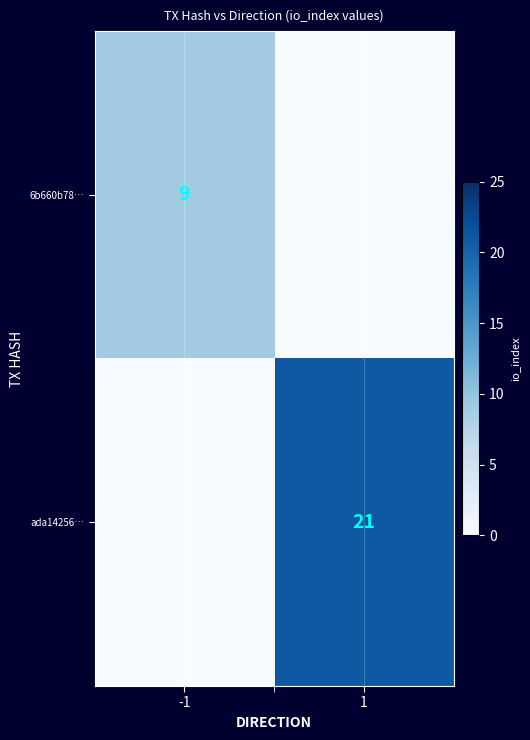

At how many categories does at least one series exceed 0?

2